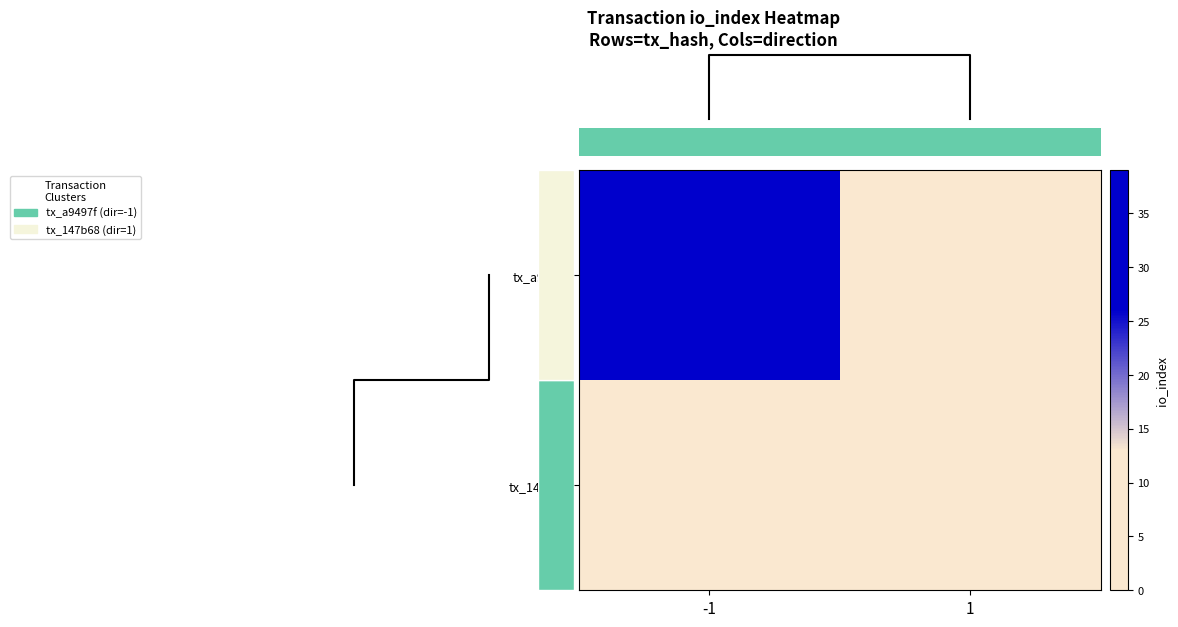

What is the difference between the maximum and minimum values in the tx_a9497f series?

39